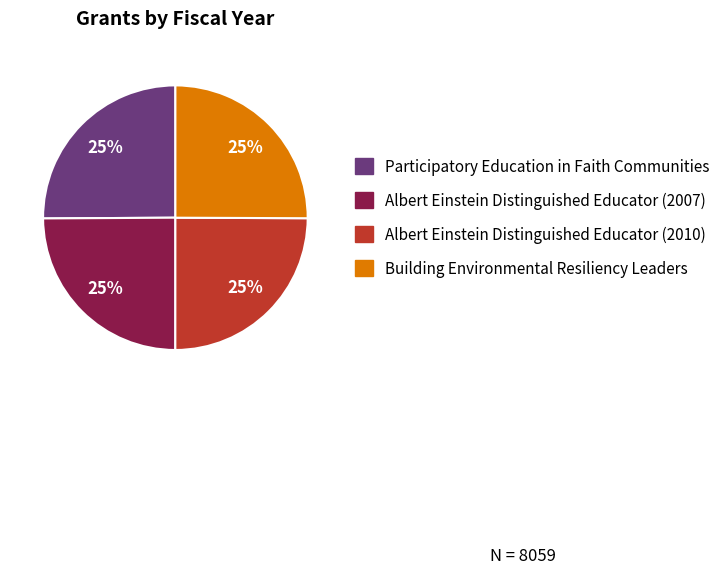

Is it true that Participatory Education in Faith Communities is 25% of the pie?

True